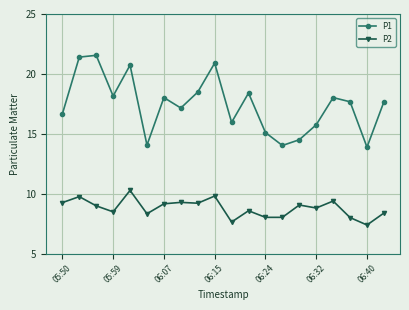

True or false: P1 and P2 intersect in this chart.

False